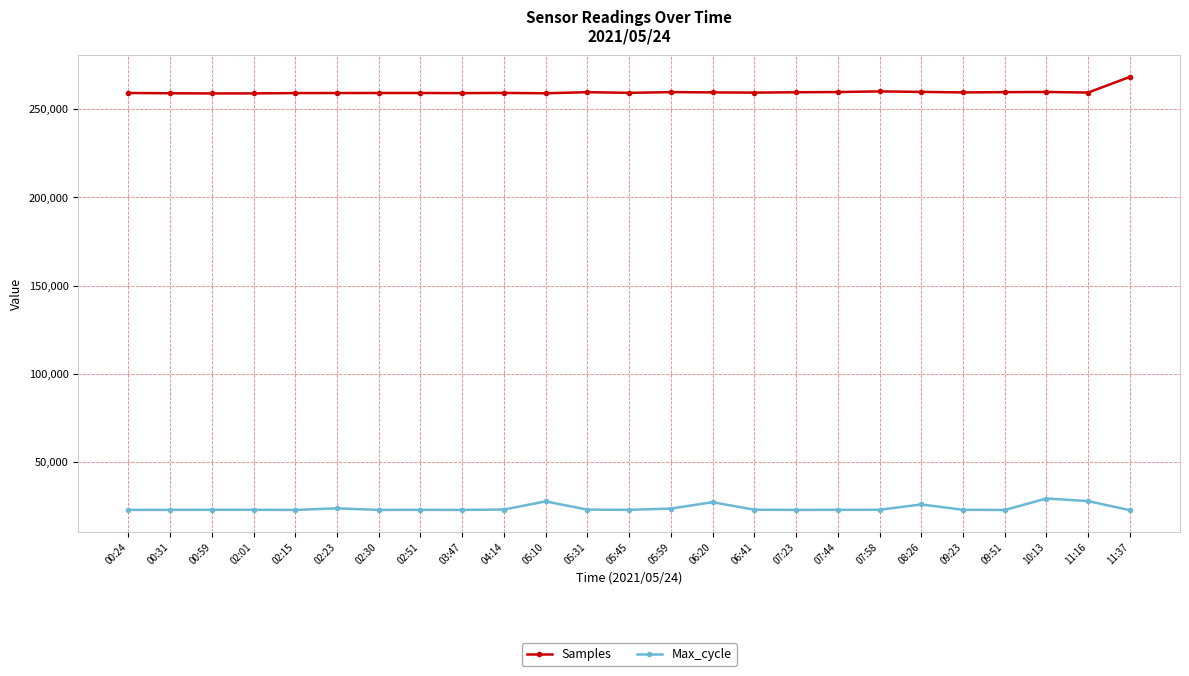

True or false: Samples has a value of 259163 at 02:51.

True